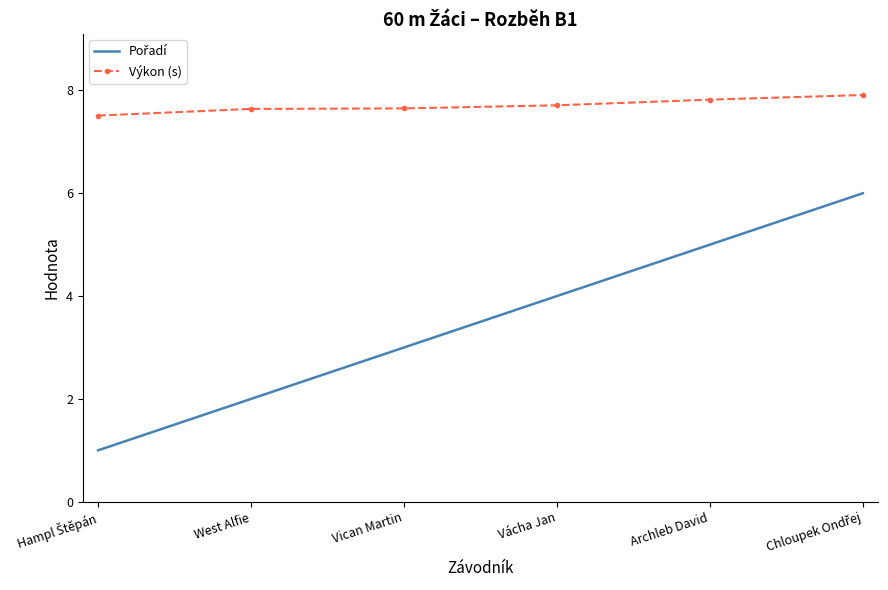

Which series has the largest total across all categories?

Výkon (s)